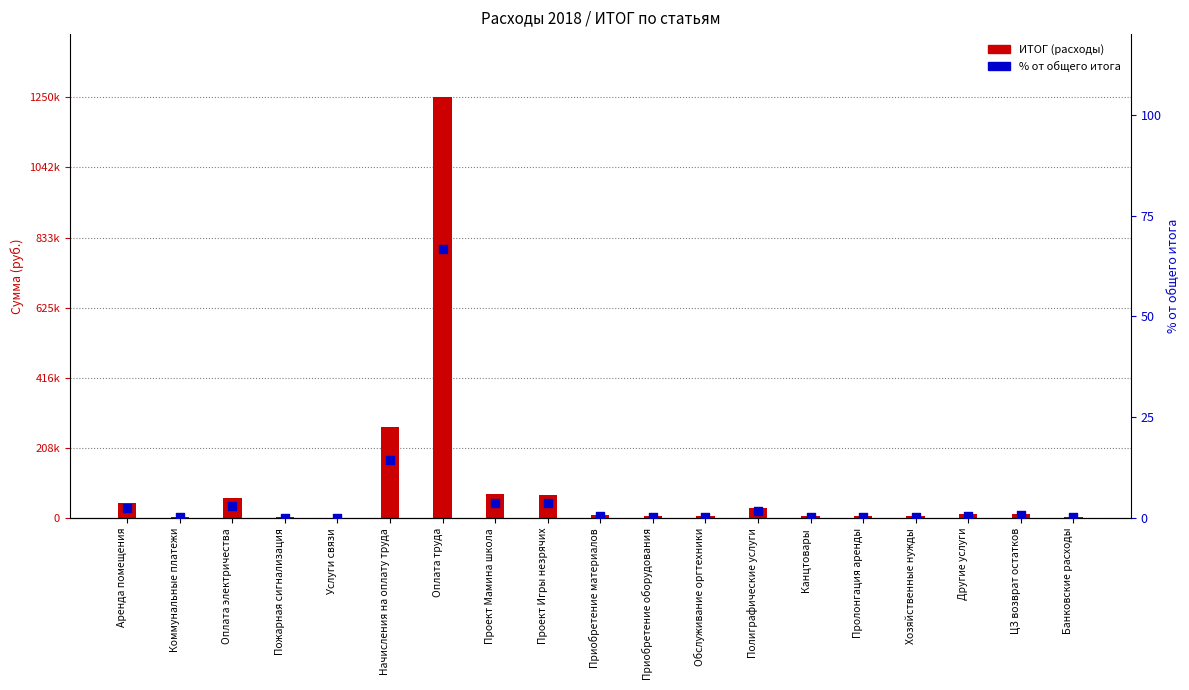

At which category is the sum across all series the highest?

Оплата труда